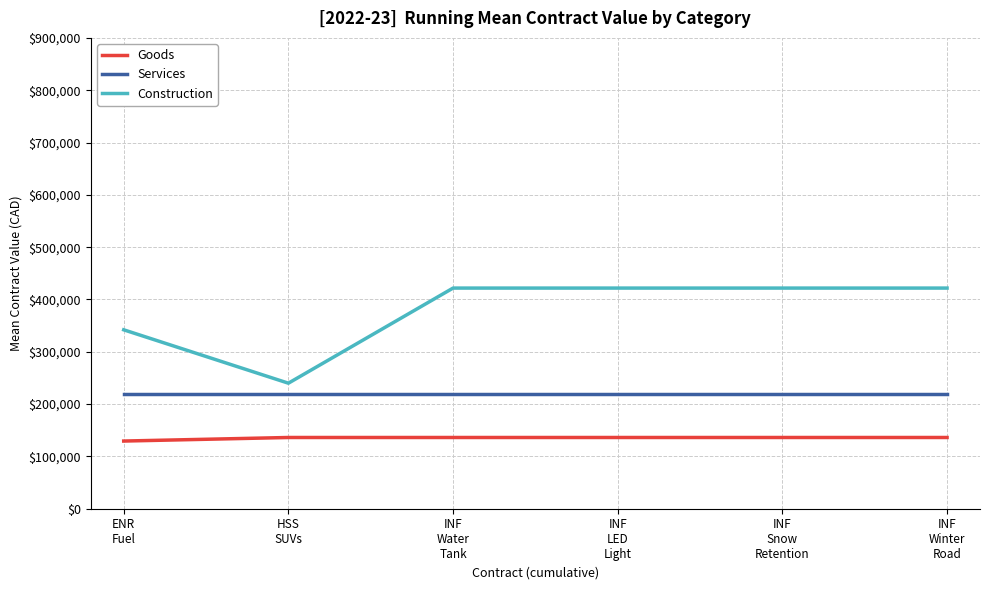

What is the difference between the maximum and second lowest values in the Construction series?

79766.7